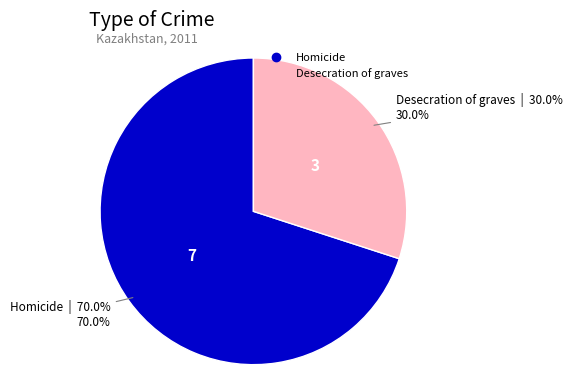

To the nearest percent, what portion does Desecration of graves represent?

30%